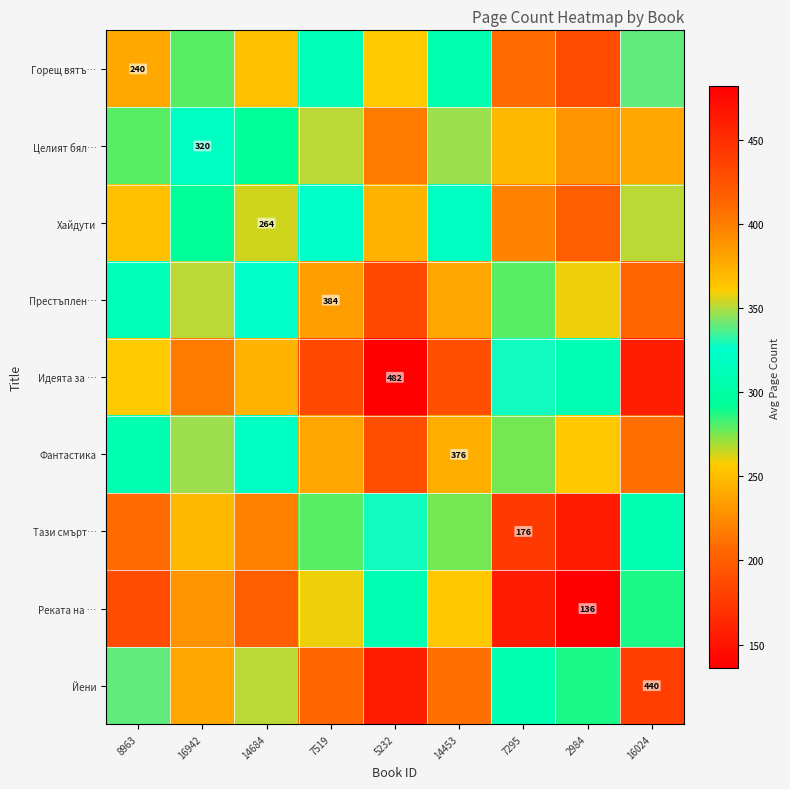

What is the greatest value displayed?

482